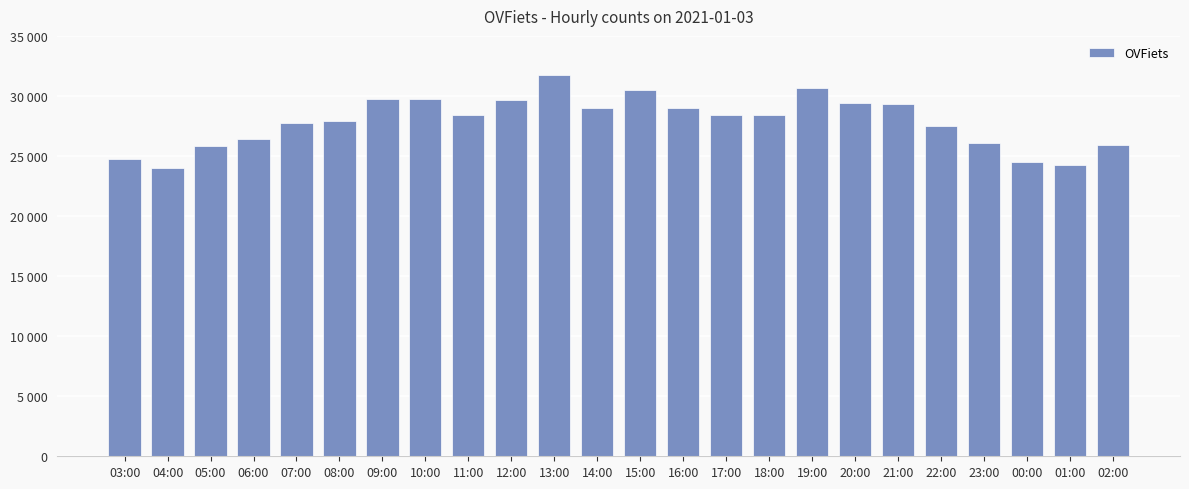

What is the difference between the second highest and second lowest values?

6392